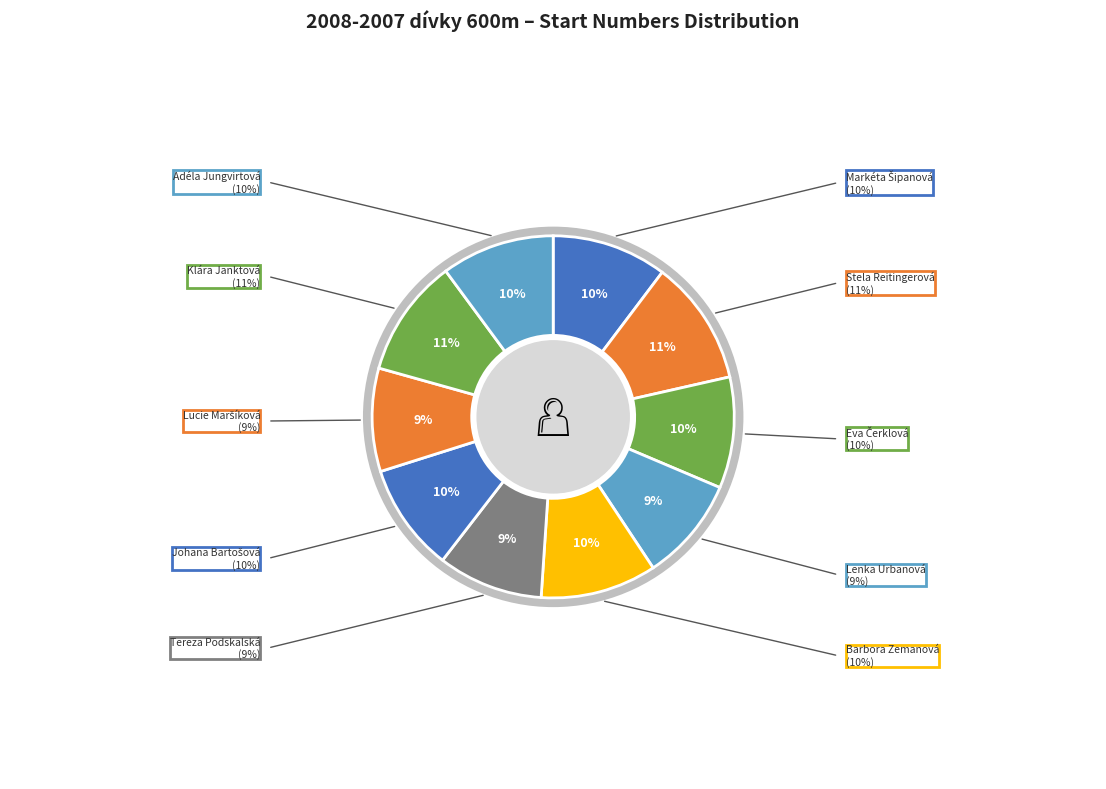

Is there a majority slice in this chart?

No